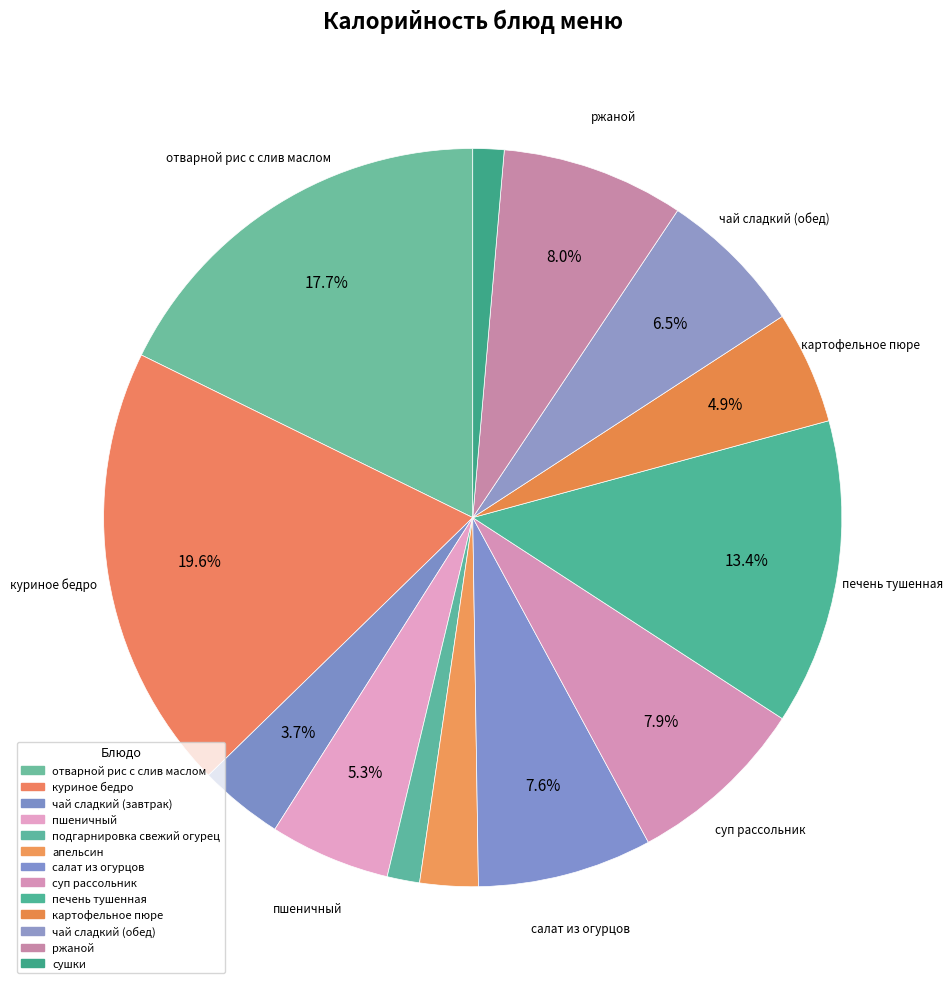

Count the number of slices in the pie.

13